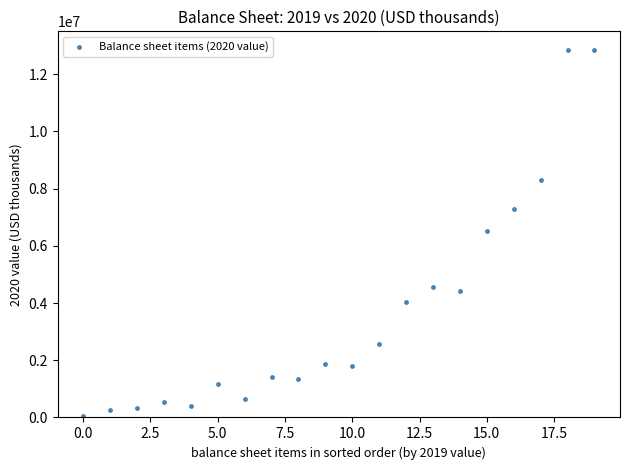

What is the range of Y values (max minus min)?

12813749.4